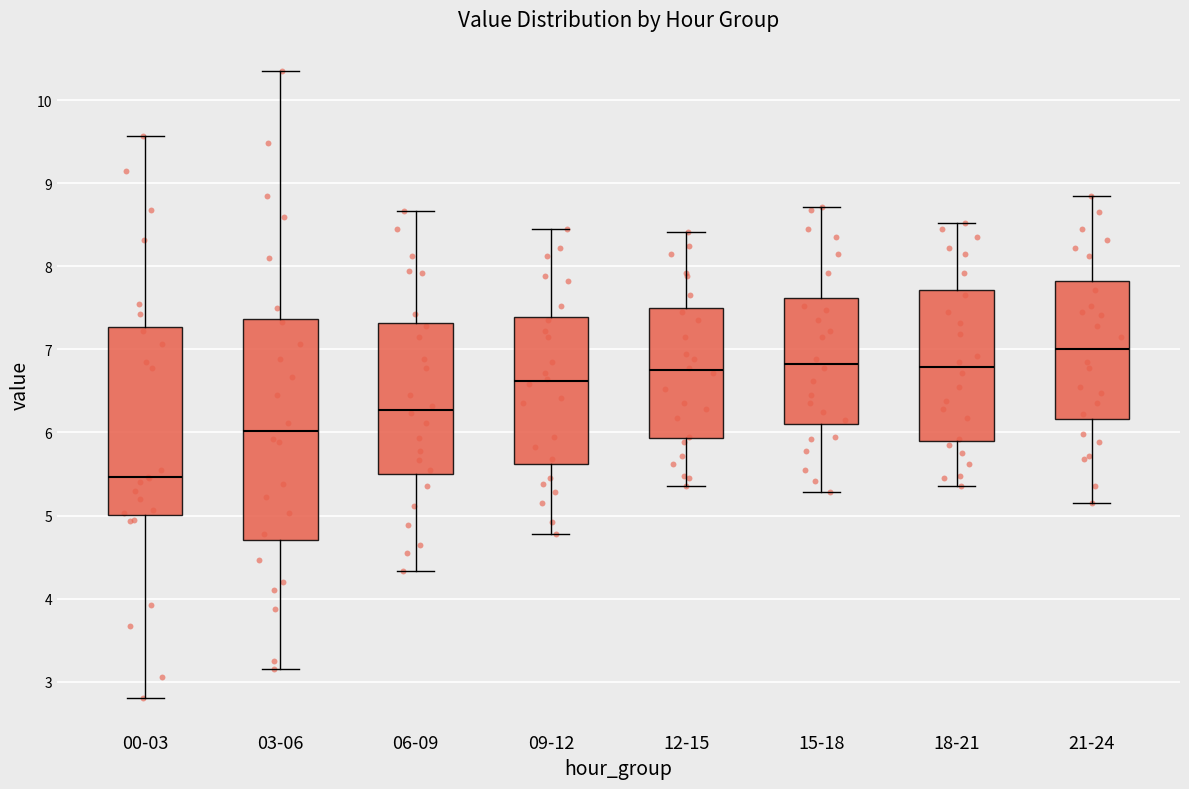

Comparing the boxes themselves (not the whiskers), which one is the tallest?

03-06